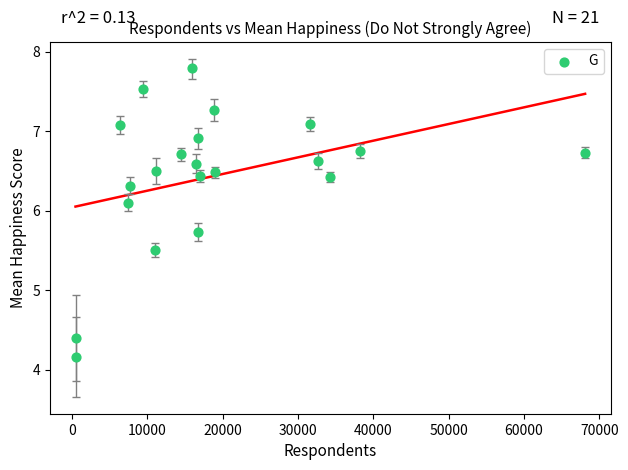

What Y value in the scatter plot is closest to 5?

5.5